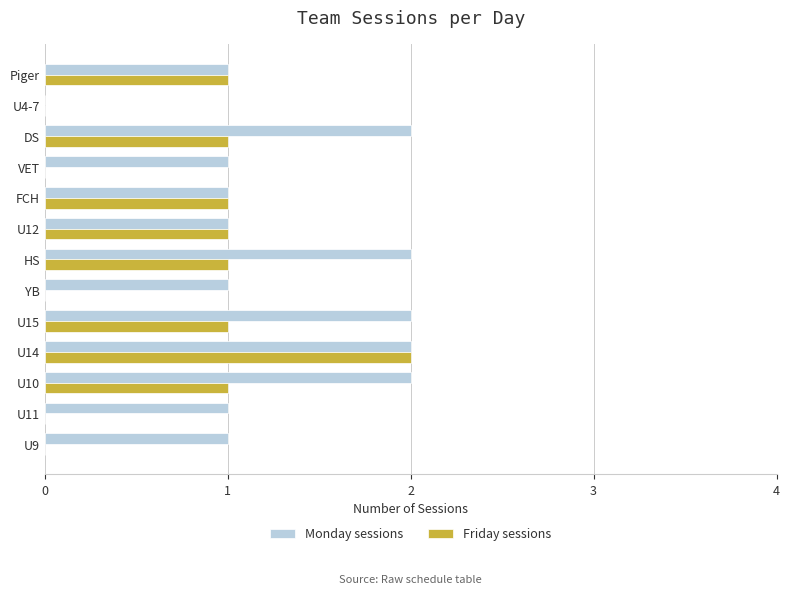

Which category has the highest value in the Friday sessions series?

U14